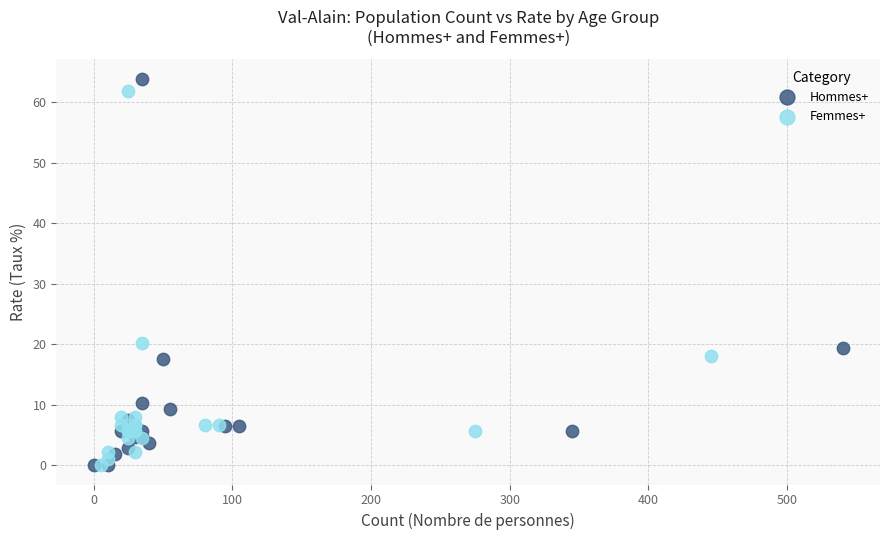

Which series has the largest Y range (max minus min)?

Hommes+